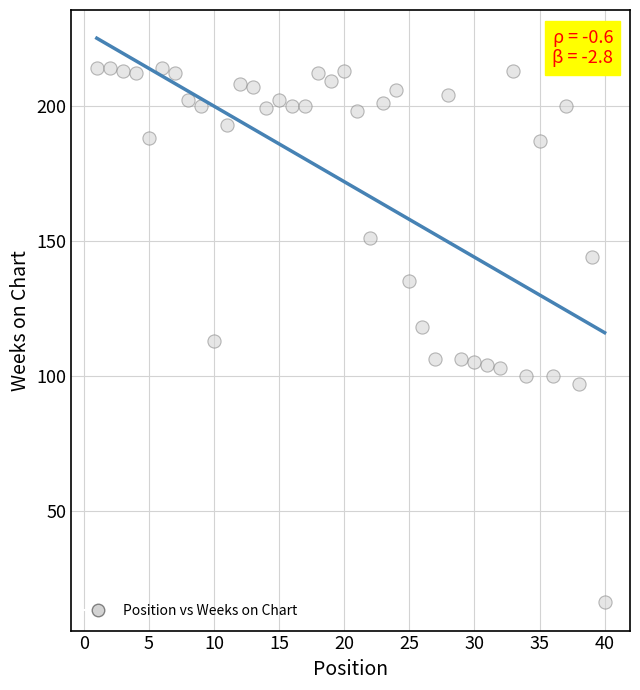

What is the range of X values (max minus min)?

39